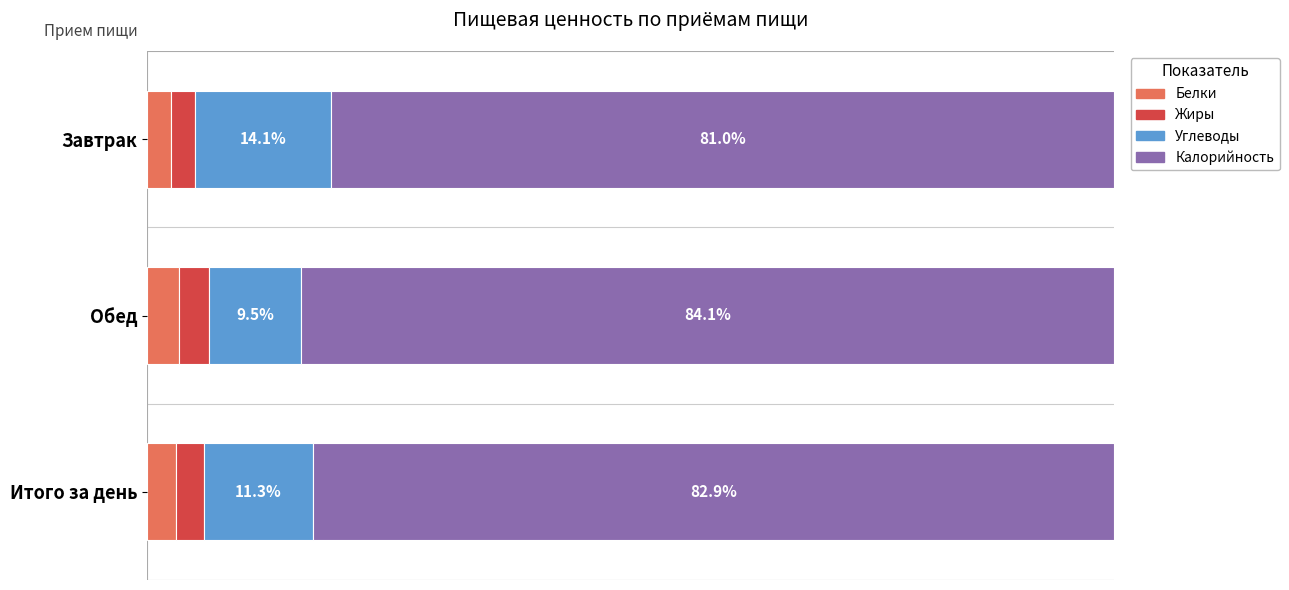

Which category has the lowest value in the Белки series?

Завтрак